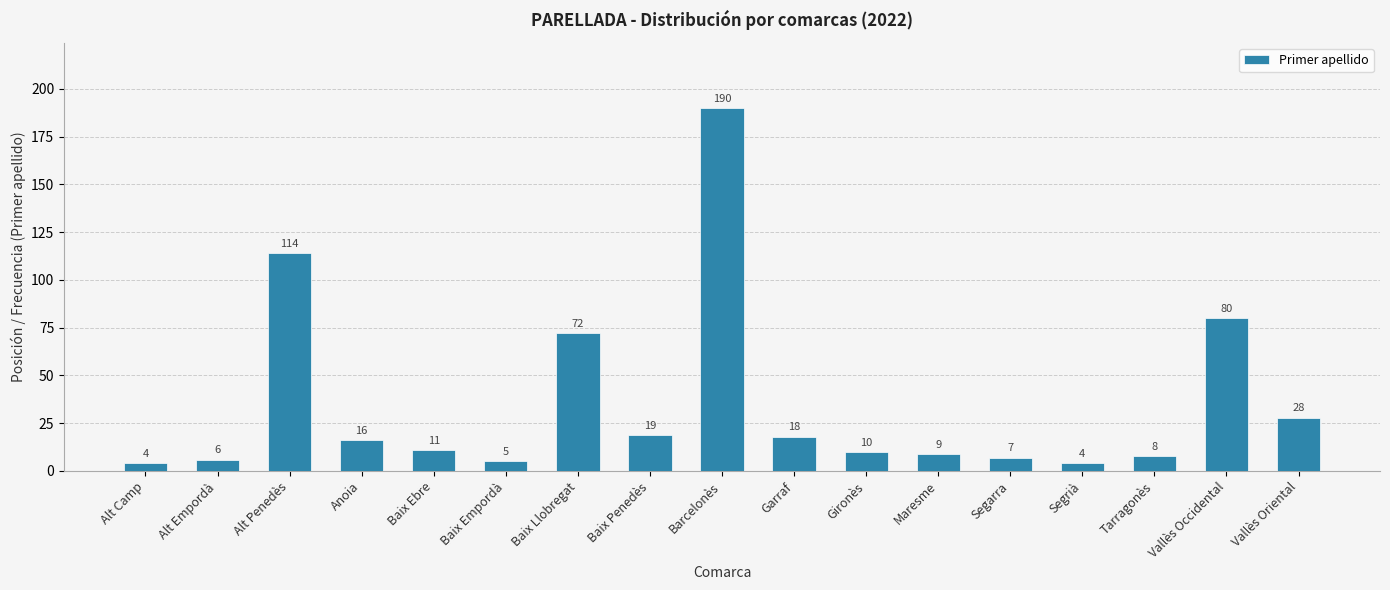

Reading left to right, extract all data points from this chart.

4	6	114	16	11	5	72	19	190	18	10	9	7	4	8	80	28